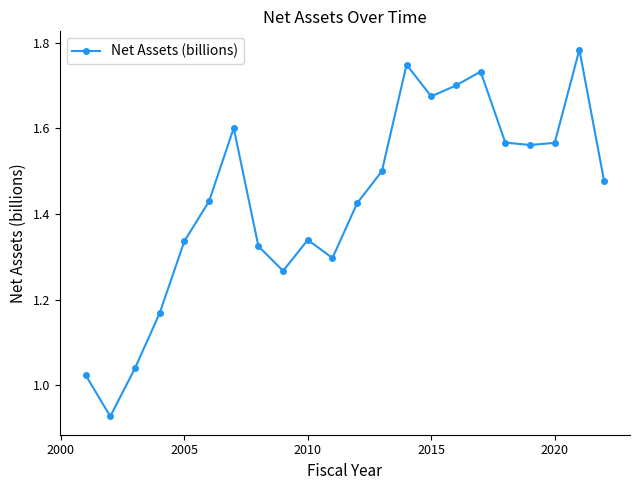

True or false: there are more than 0 points higher than both neighbors.

True